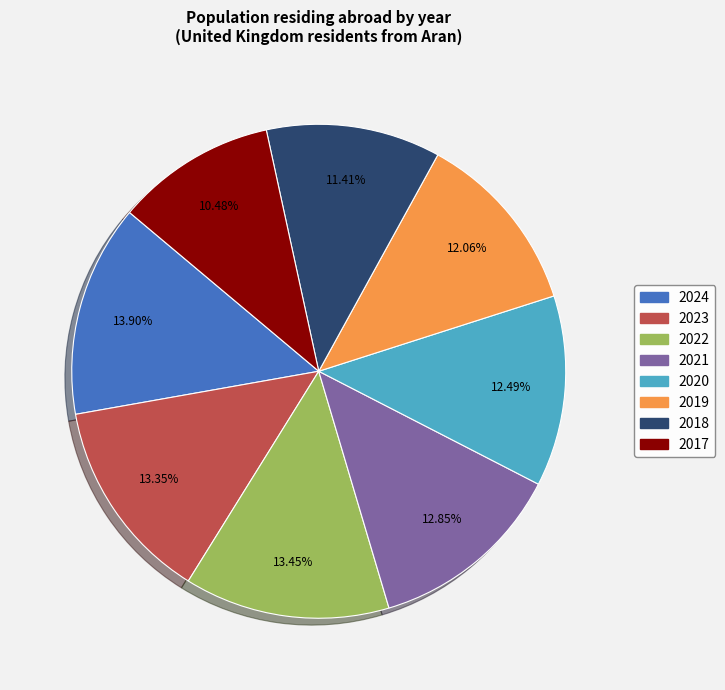

Is it true that 2022 is 13% of the pie?

True